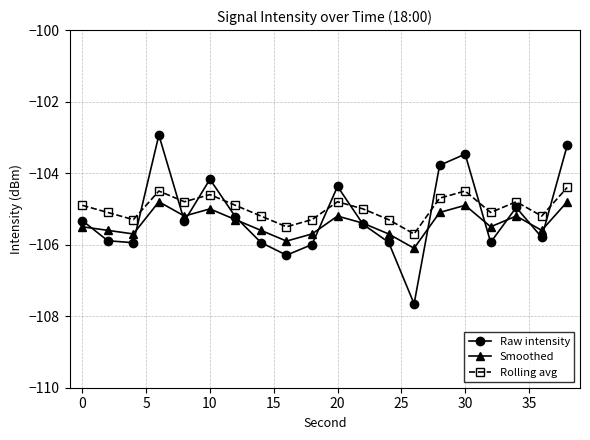

At how many categories does at least one series exceed -104?

4